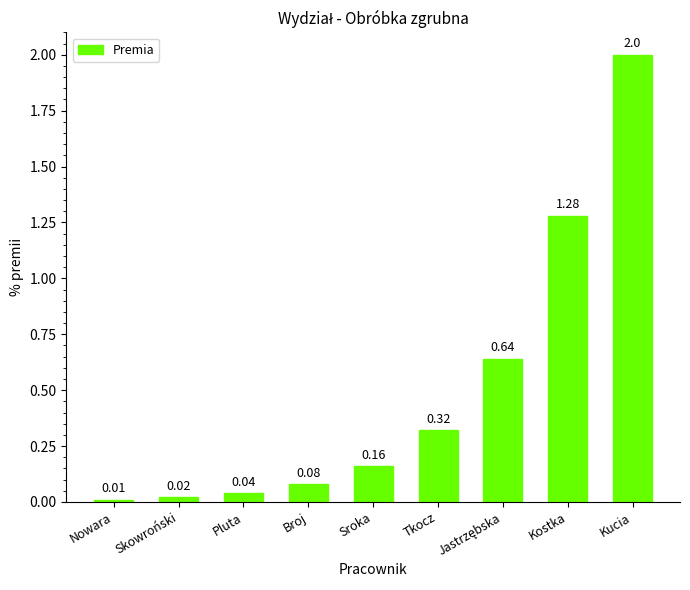

Which has a higher value, Pluta or Broj?

Broj